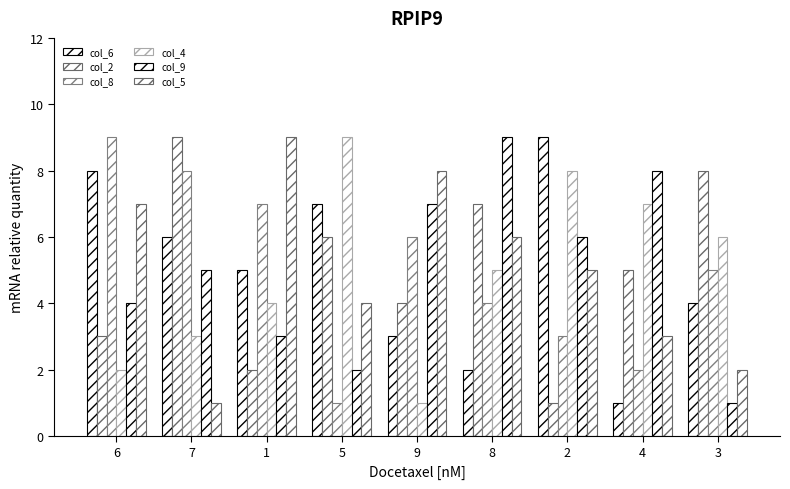

Does the chart contain stacked bars?

No